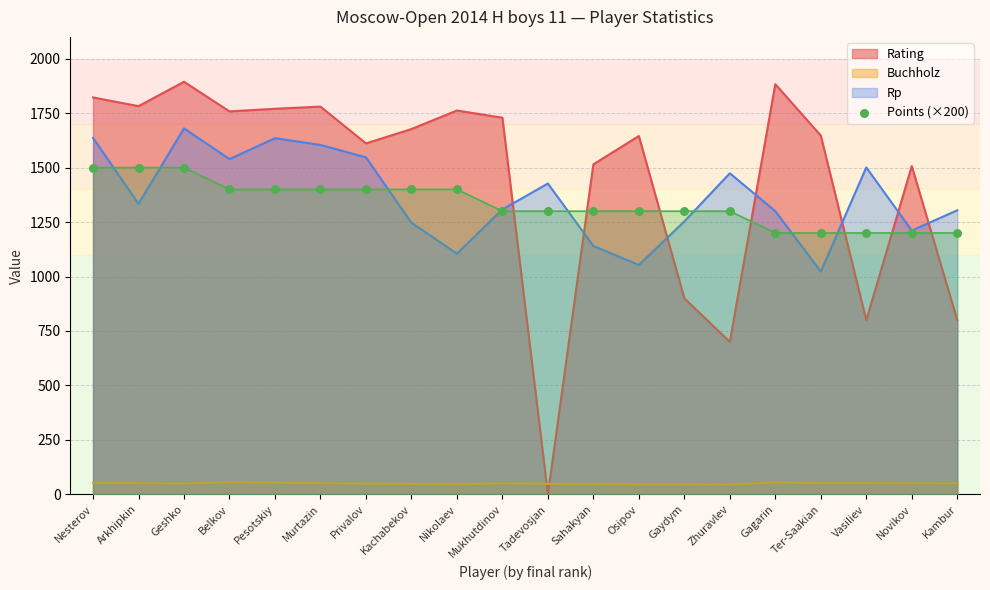

What is the lowest value of the Rp series?

1023.0